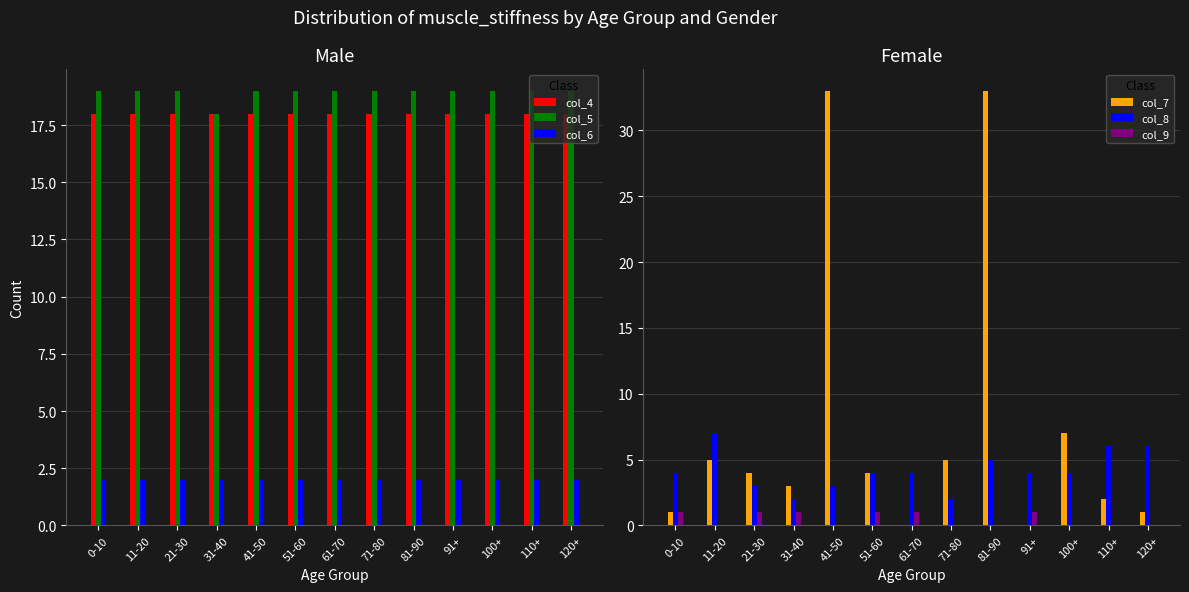

Reading left to right, extract all data points from this chart.

col_4: 18	18	18	18	18	18	18	18	18	18	18	18	18
col_5: 19	19	19	18	19	19	19	19	19	19	19	19	19
col_6: 2	2	2	2	2	2	2	2	2	2	2	2	2
col_7: 1	5	4	3	33	4	0	5	33	0	7	2	1
col_8: 4	7	3	2	3	4	4	2	5	4	4	6	6
col_9: 1	0	1	1	0	1	1	0	0	1	0	0	0